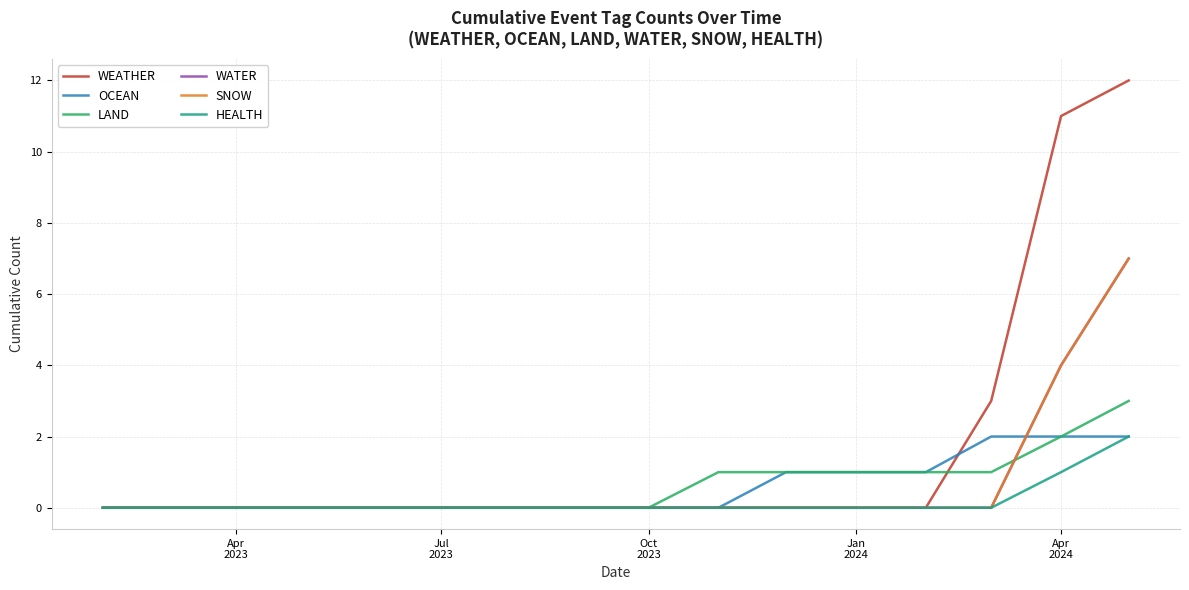

Rank the series by their maximum value, from highest to lowest.

WEATHER, WATER, SNOW, LAND, OCEAN, HEALTH